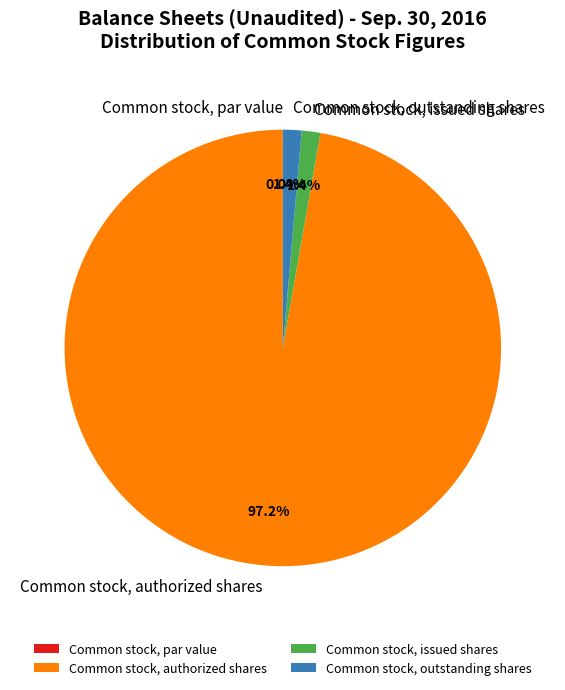

What percentage is the Common stock, issued shares slice, to the nearest percent?

1%